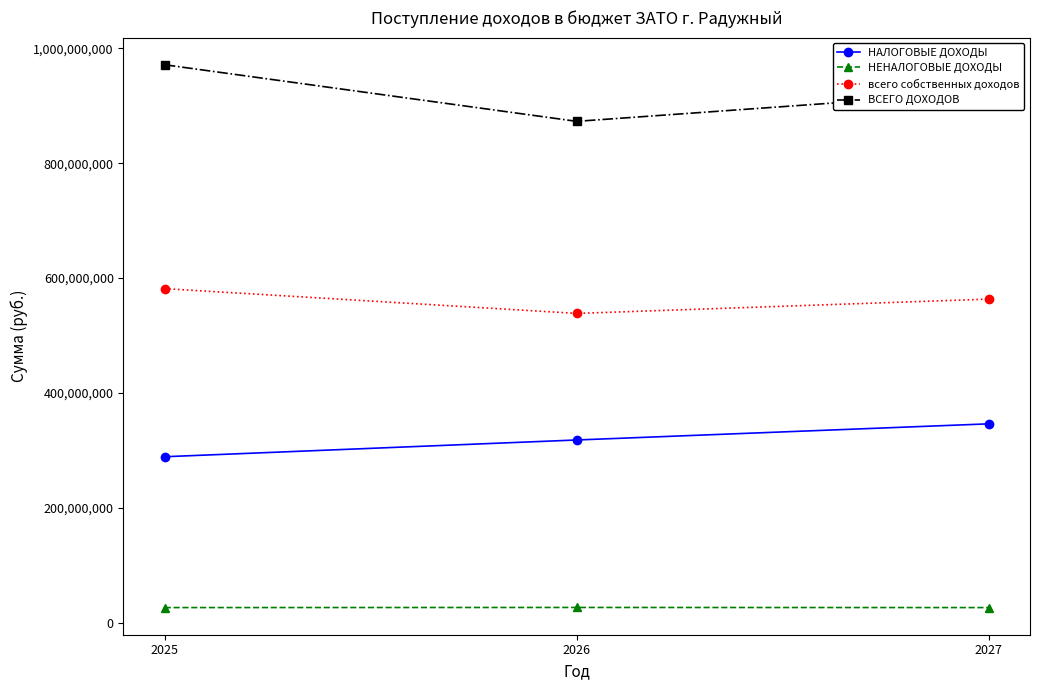

True or false: НАЛОГОВЫЕ ДОХОДЫ has a value of 196105785 at 2027.

False